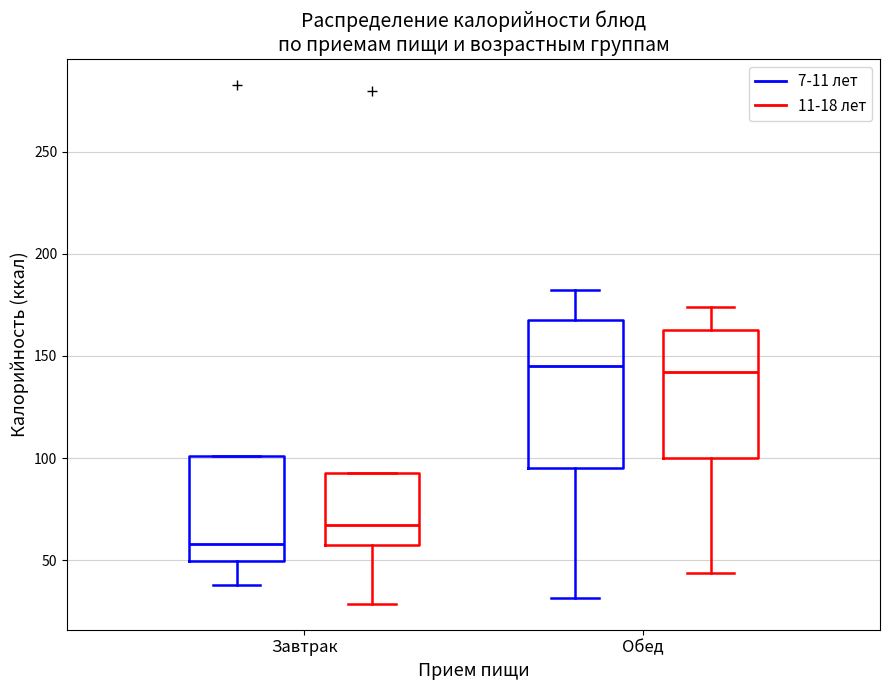

Which box's median line is the lowest?

Завтрак (7-11 лет)